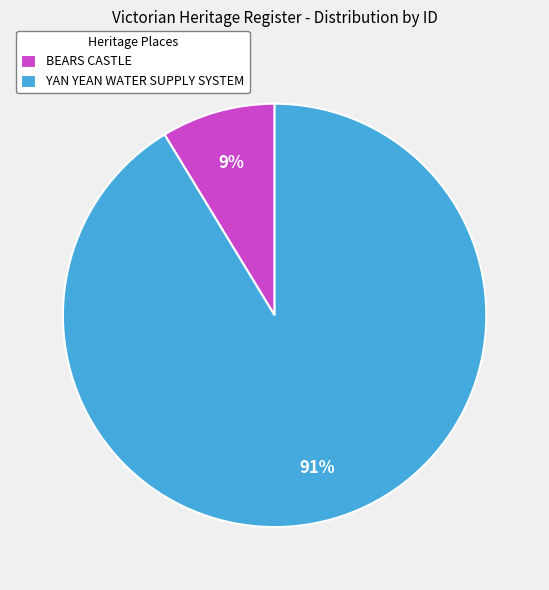

To the nearest percent, what percentage of the pie is BEARS CASTLE?

9%